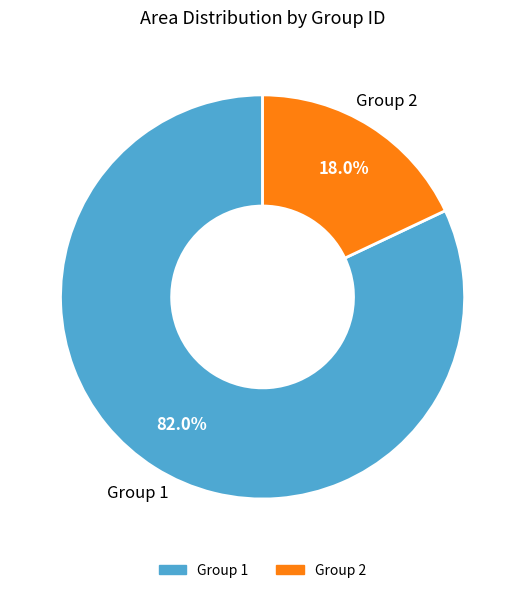

What percentage do Group 1 and Group 2 together represent?

100.0%